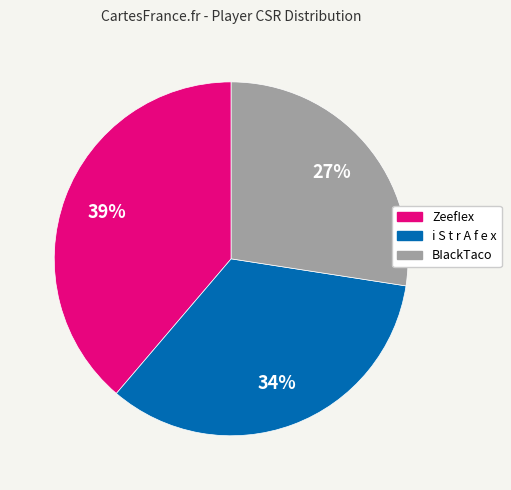

True or false: ZeefIex accounts for 39% of the total.

True